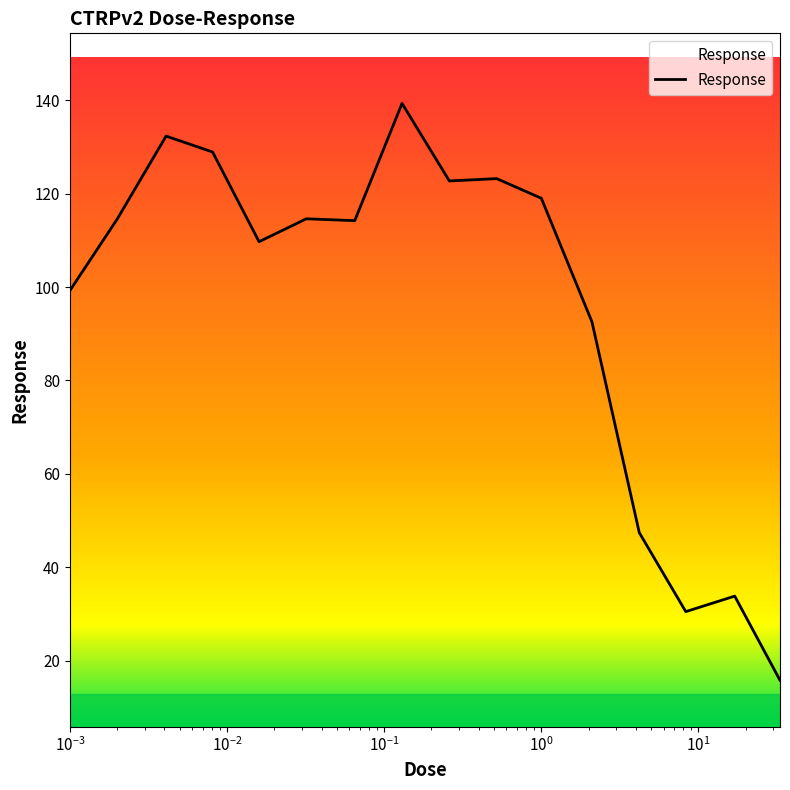

What is the greatest value displayed?

139.3